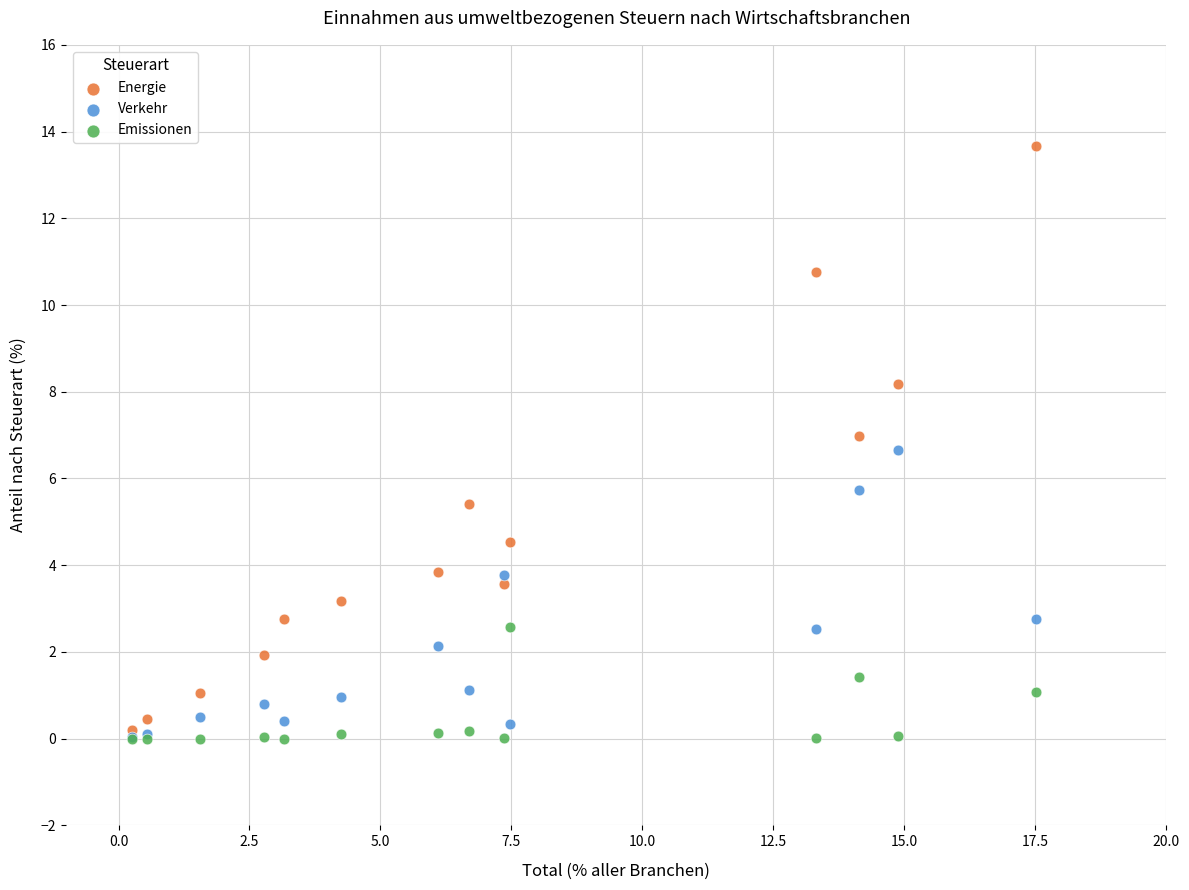

What are all the series names shown in the legend?

Energie, Verkehr, Emissionen